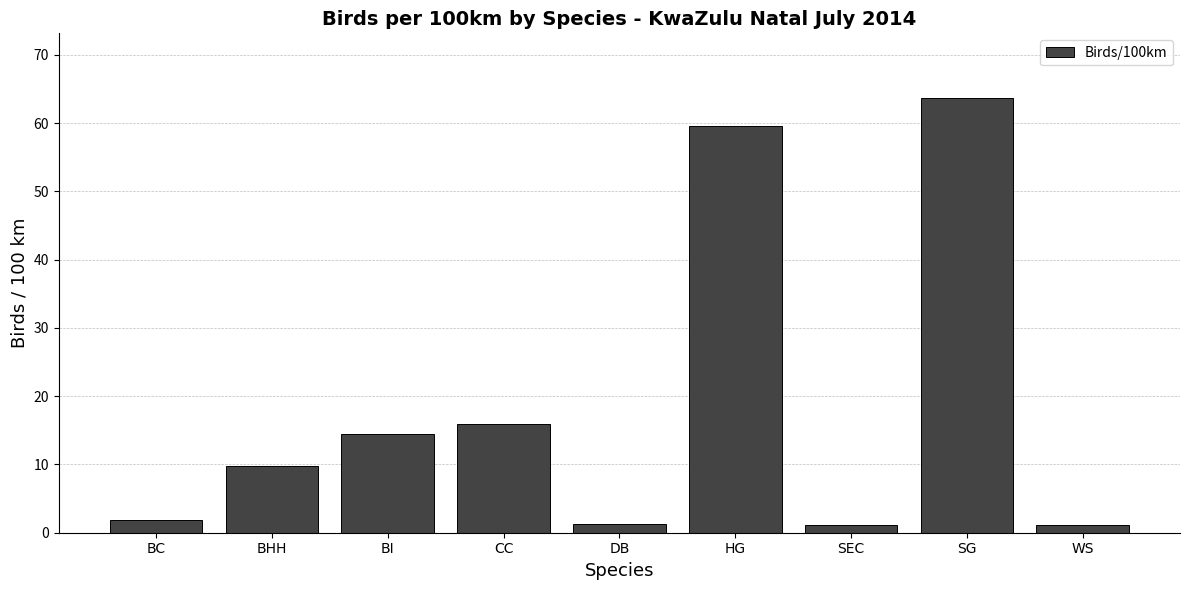

What is the maximum value shown in the chart?

63.6